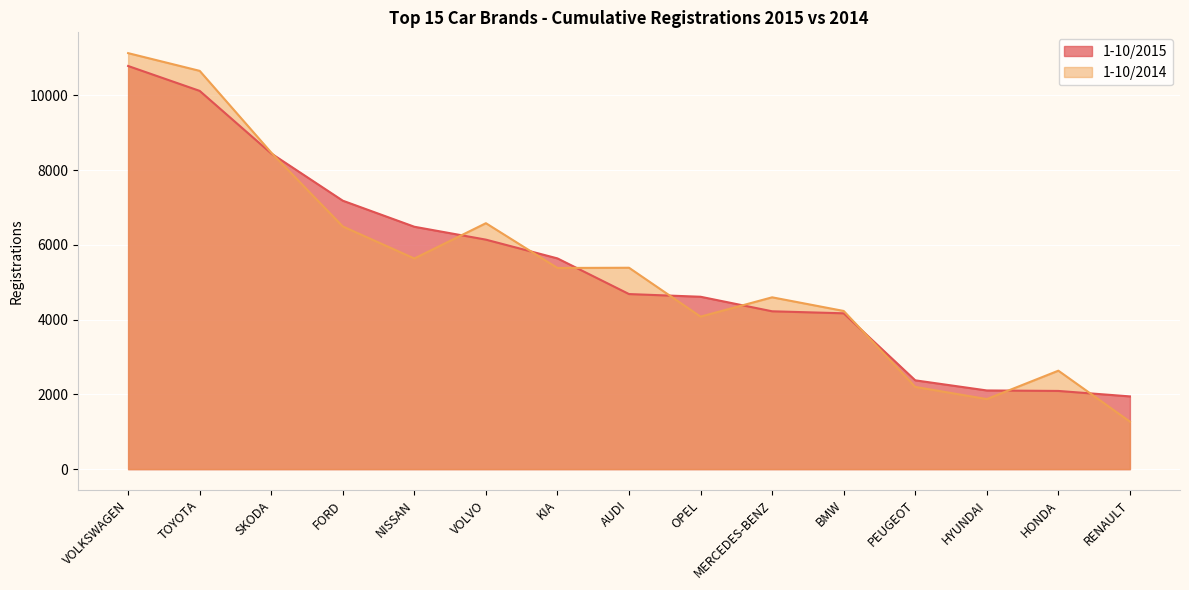

Is the value of 1-10/2015 at KIA greater than the value of 1-10/2014 at PEUGEOT?

Yes